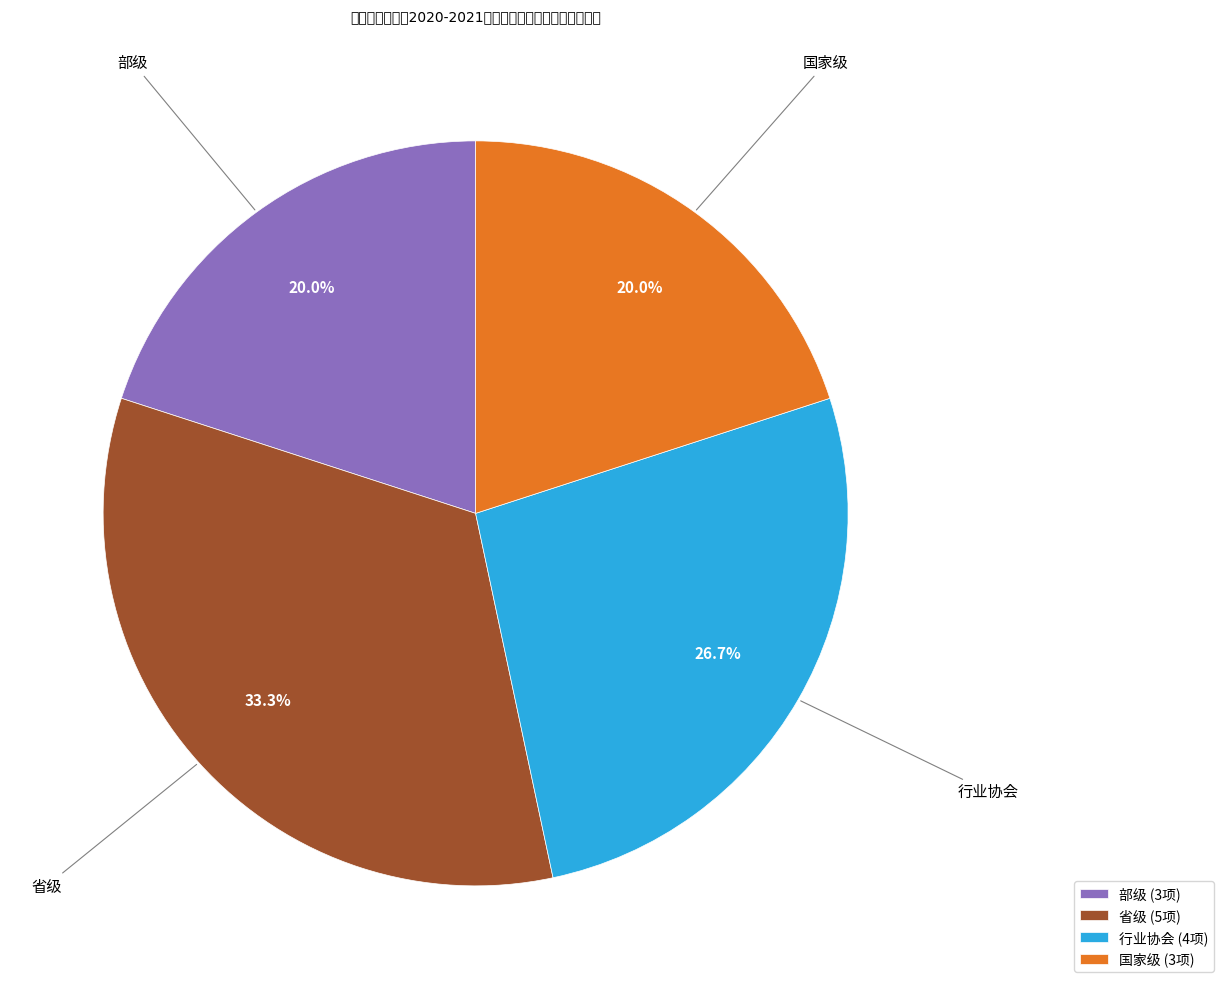

To the nearest percent, what percentage of the pie is 行业协会?

27%